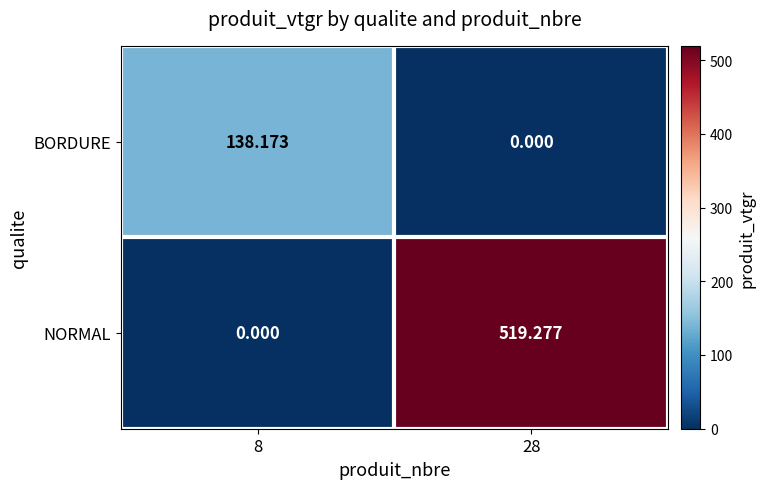

At which category is the sum across all series the highest?

28